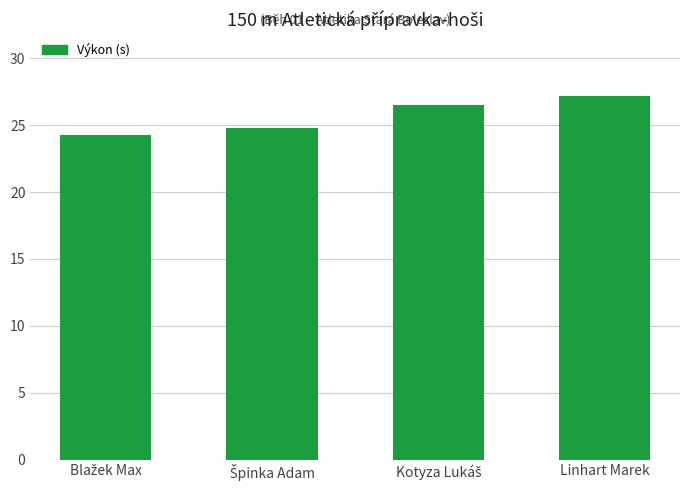

Are the bars grouped side by side (vs. stacked)?

No